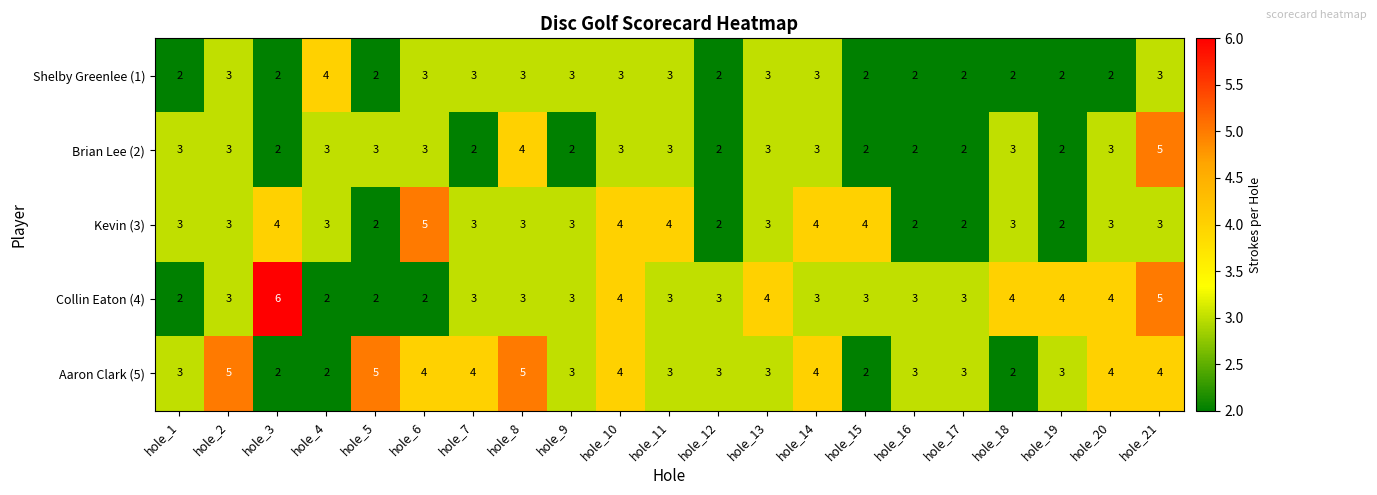

Which series has the widest spread of values?

Collin Eaton (4)